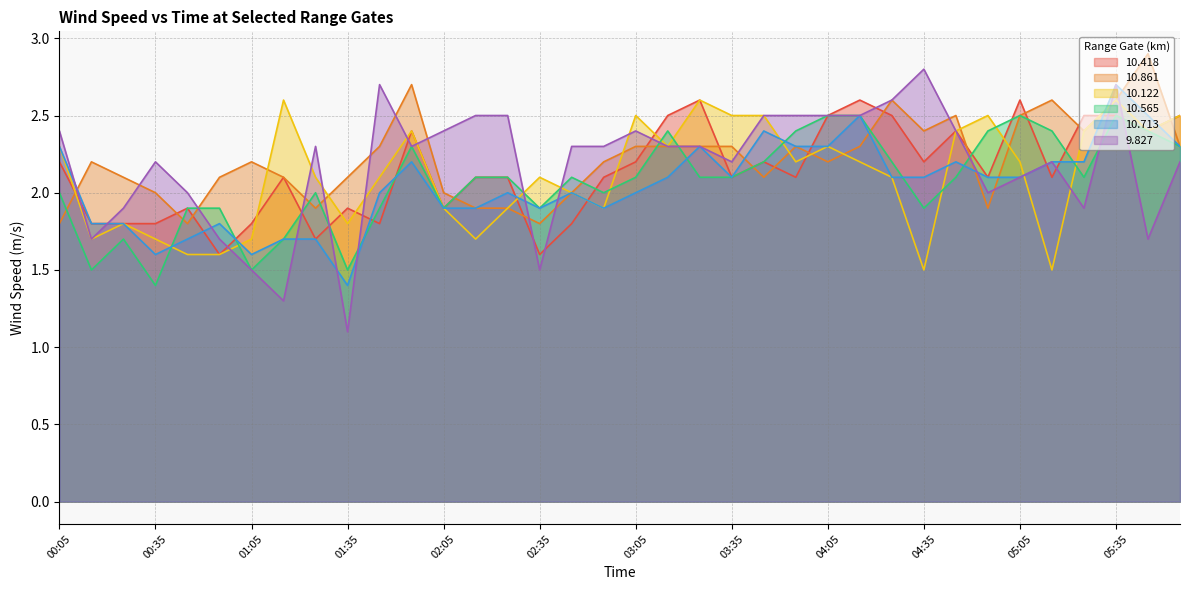

Between 00:45 and 04:05, which series saw the biggest shift?

10.122